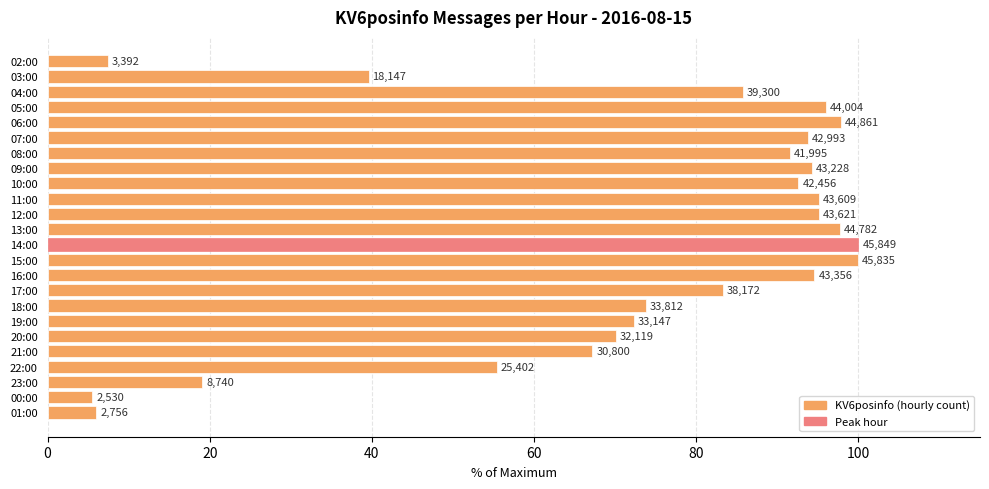

Are the bars horizontal?

Yes